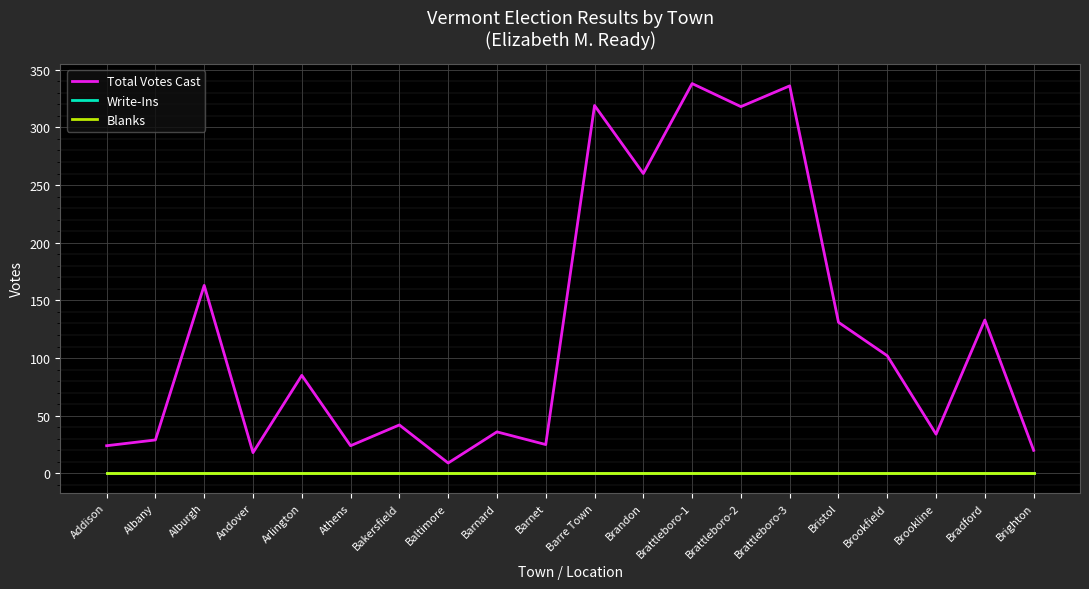

Reading left to right, what are all the values shown in this chart?

Total Votes Cast: Addison=24	Albany=29	Alburgh=163	Andover=18	Arlington=85	Athens=24	Bakersfield=42	Baltimore=9	Barnard=36	Barnet=25	Barre Town=319	Brandon=260	Brattleboro-1=338	Brattleboro-2=318	Brattleboro-3=336	Bristol=131	Brookfield=102	Brookline=34	Bradford=133	Brighton=20
Write-Ins: Addison=0	Albany=0	Alburgh=0	Andover=0	Arlington=0	Athens=0	Bakersfield=0	Baltimore=0	Barnard=0	Barnet=0	Barre Town=0	Brandon=0	Brattleboro-1=0	Brattleboro-2=0	Brattleboro-3=0	Bristol=0	Brookfield=0	Brookline=0	Bradford=0	Brighton=0
Blanks: Addison=0	Albany=0	Alburgh=0	Andover=0	Arlington=0	Athens=0	Bakersfield=0	Baltimore=0	Barnard=0	Barnet=0	Barre Town=0	Brandon=0	Brattleboro-1=0	Brattleboro-2=0	Brattleboro-3=0	Bristol=0	Brookfield=0	Brookline=0	Bradford=0	Brighton=0